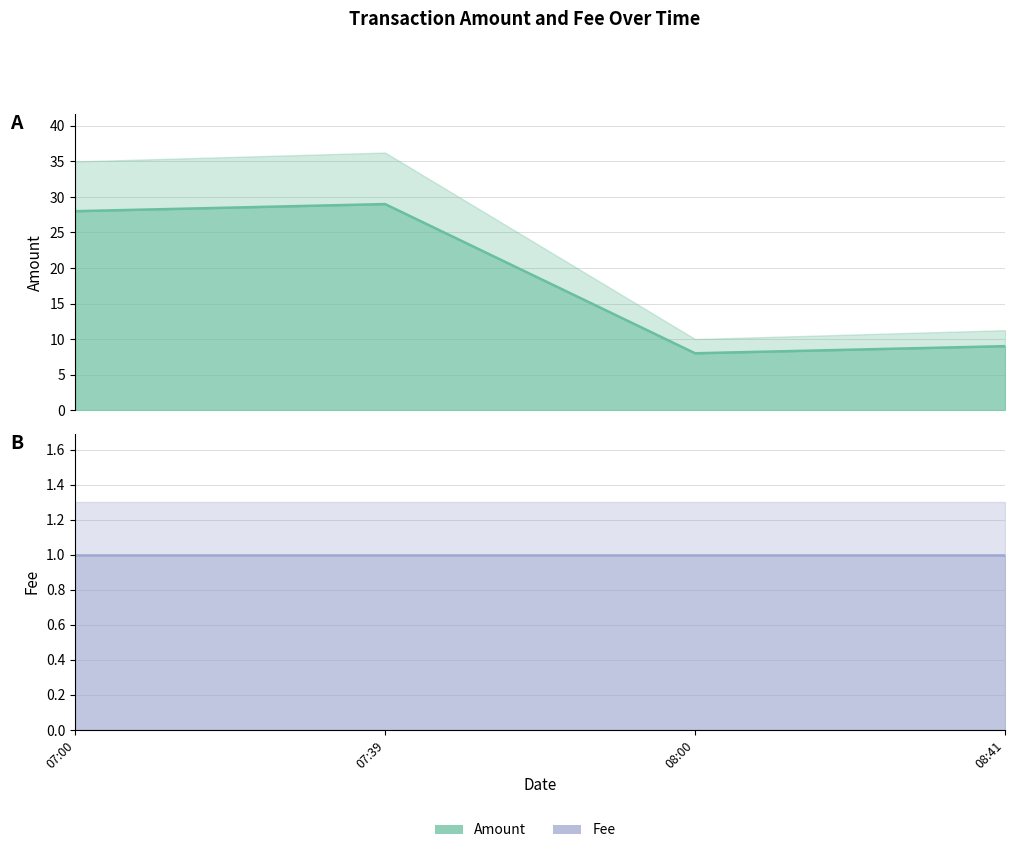

The value at 07:39 is 18. True or false?

False